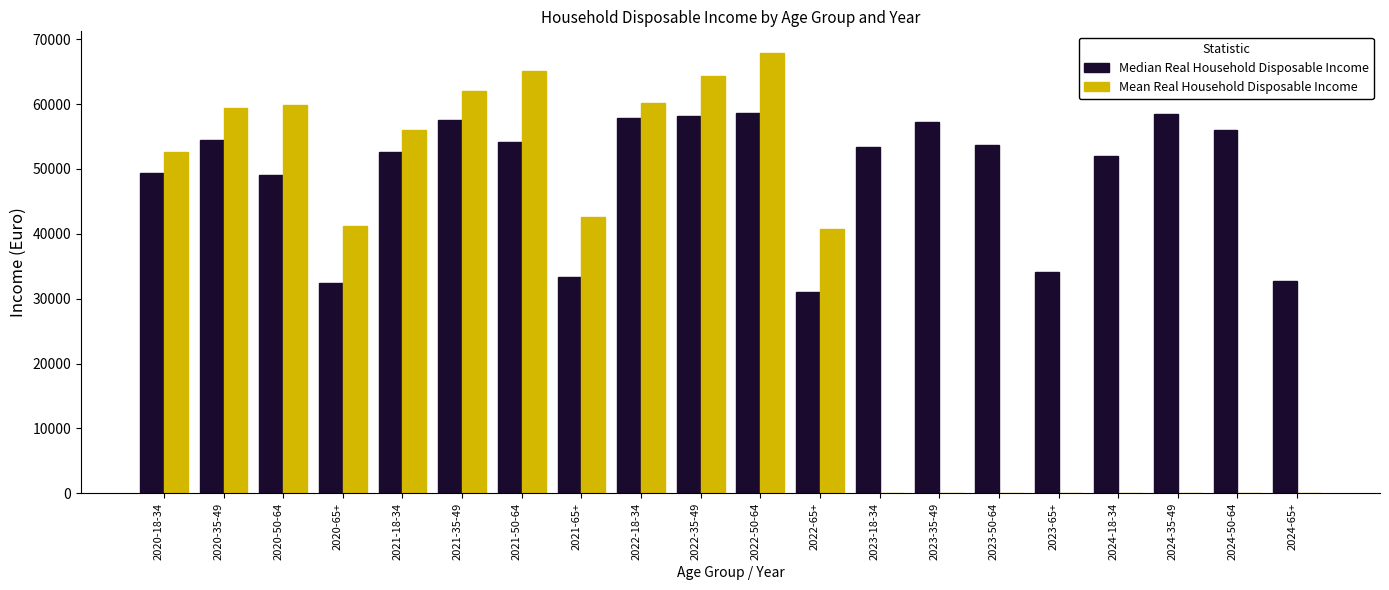

Between 2021-18-34 and 2023-50-64, which series saw the biggest shift?

Mean Real Household Disposable Income